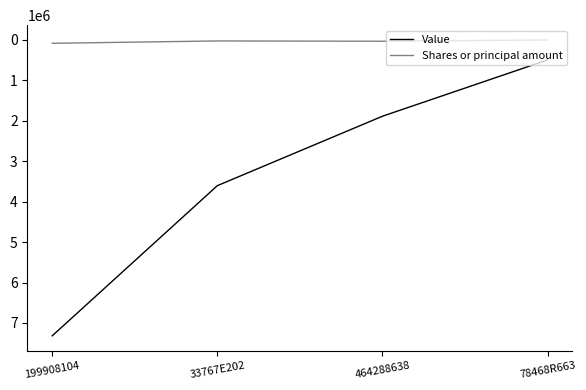

True or false: Shares or principal amount and Value cross at least once.

False